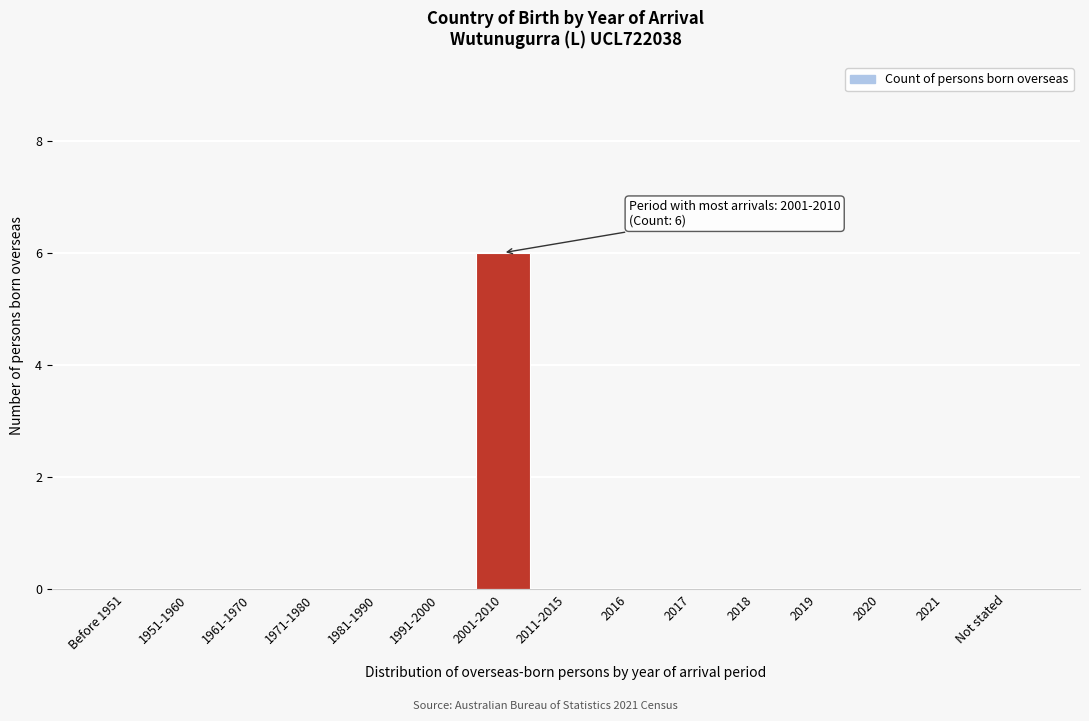

Reading right to left, transcribe all the data shown in this chart.

Not stated=0	2021=0	2020=0	2019=0	2018=0	2017=0	2016=0	2011-2015=0	2001-2010=6	1991-2000=0	1981-1990=0	1971-1980=0	1961-1970=0	1951-1960=0	Before 1951=0